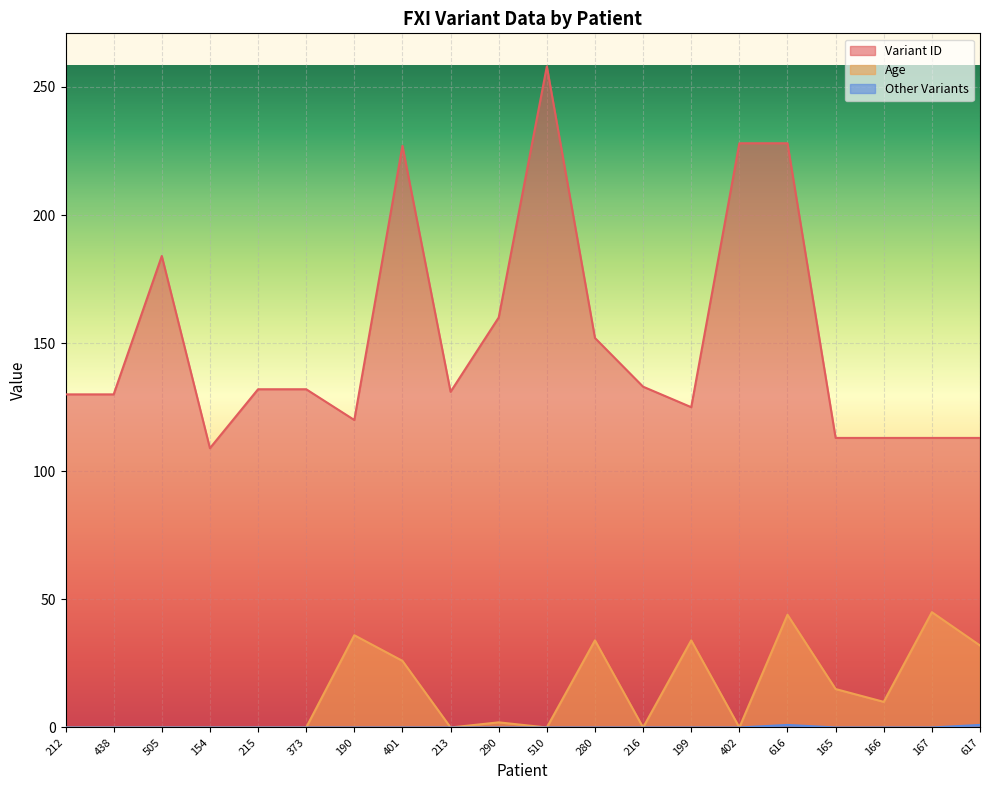

True or false: Variant ID and Other Variants cross at least once.

False